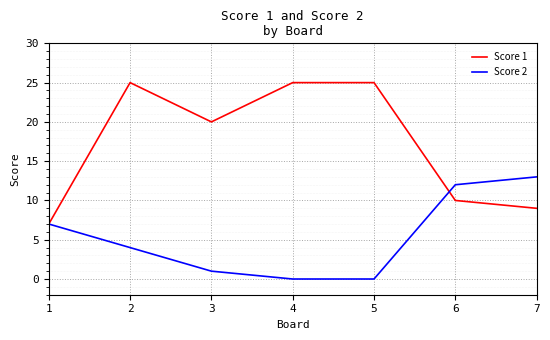

Rank the series at 3 from lowest to highest value.

Score 2, Score 1